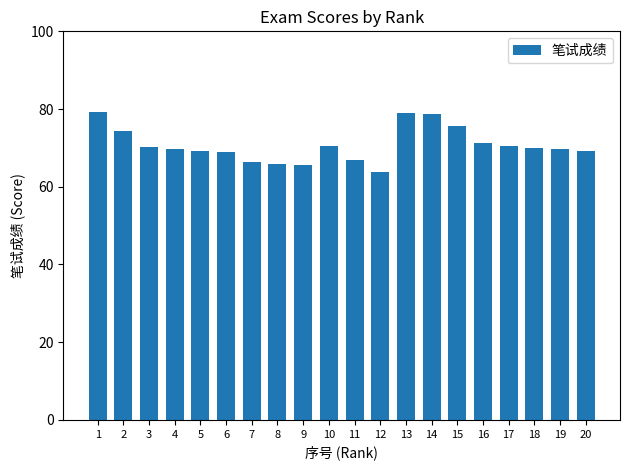

Which has a higher value, 8 or 18?

18